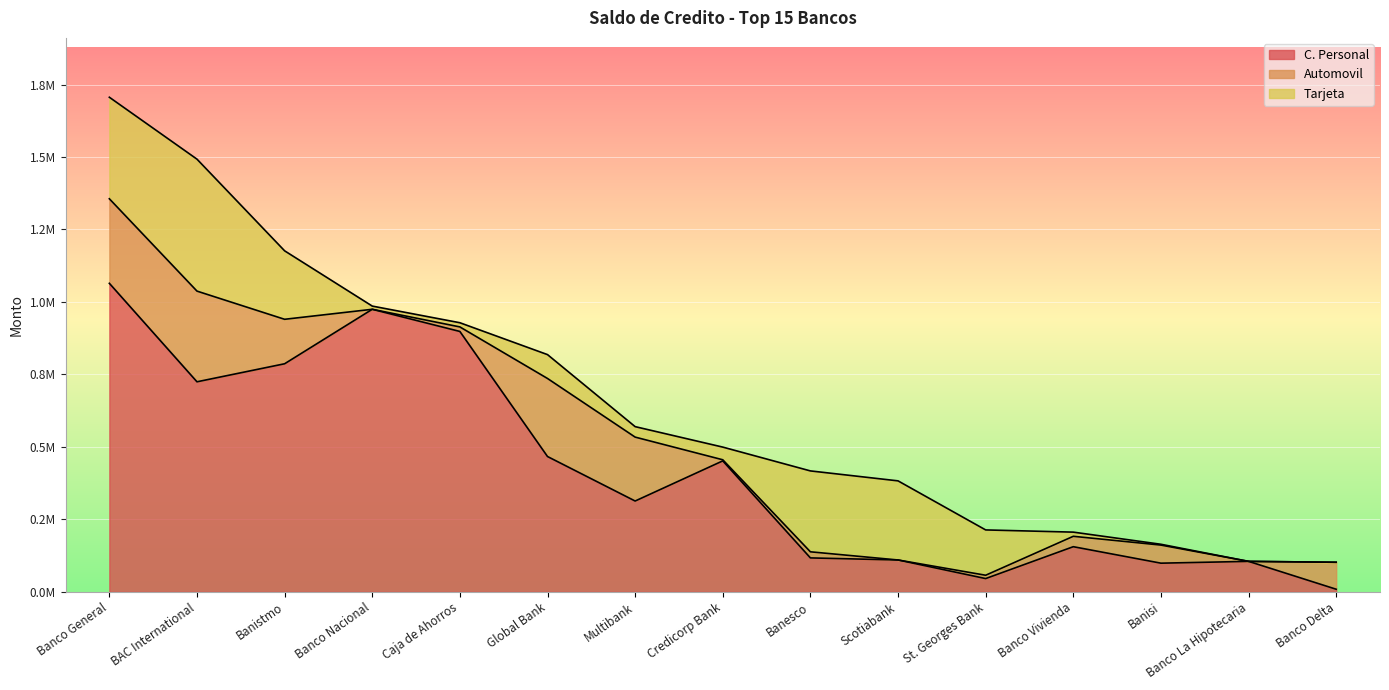

Which series ends up on top after the final intersection of C. Personal and Tarjeta?

C. Personal